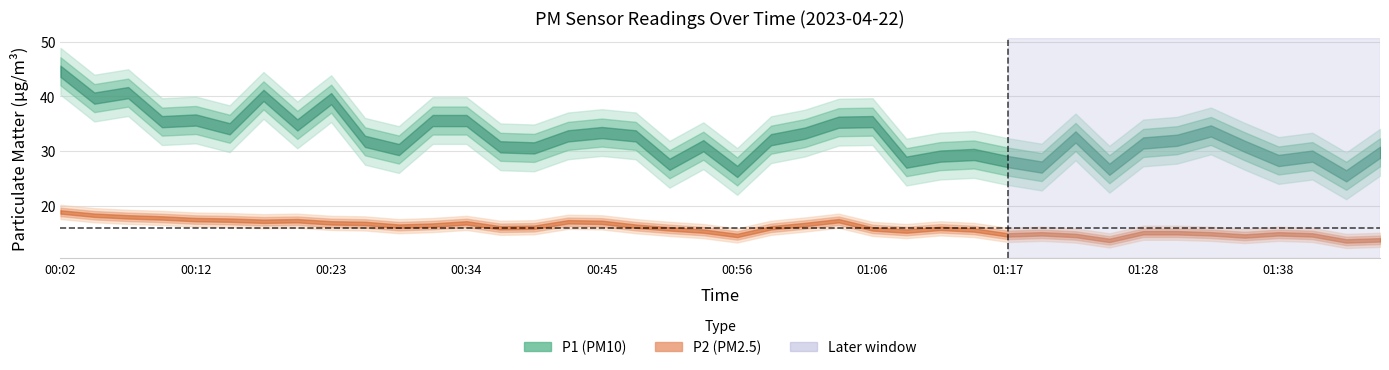

Where is the first local minimum for P2?

00:18